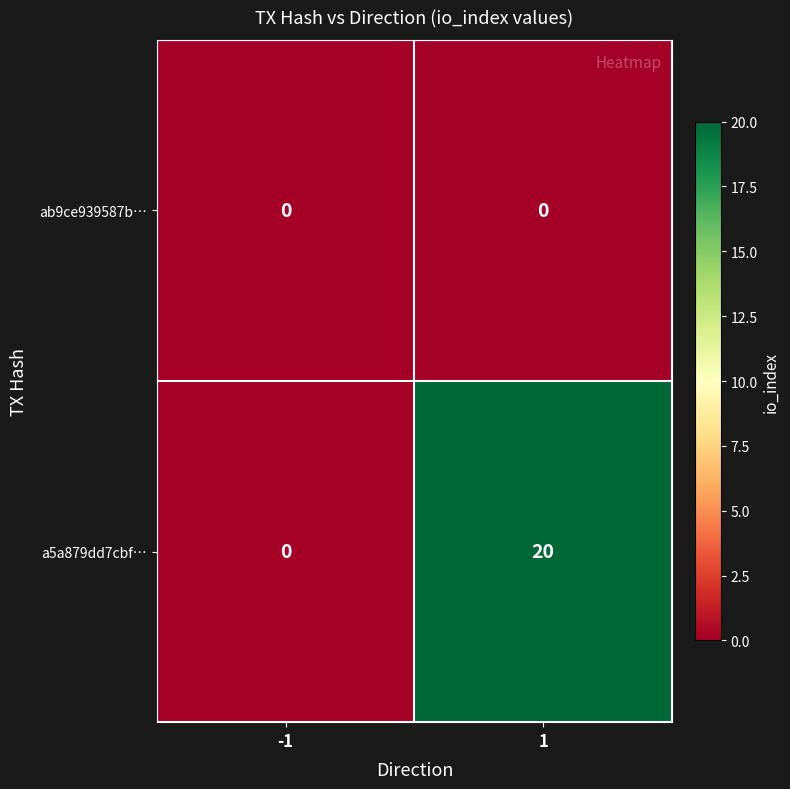

The value of a5a879dd7cbf… at -1 is 0. True or false?

True